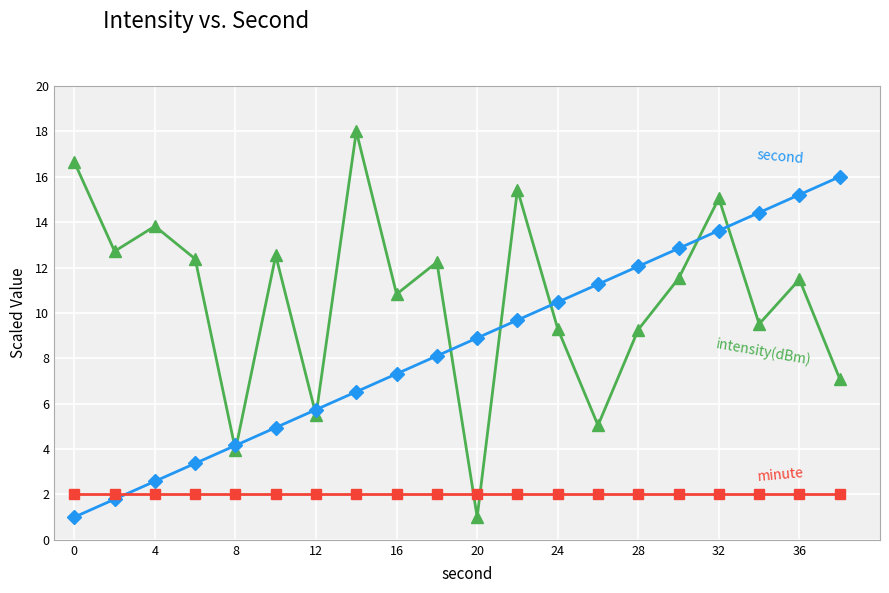

What is the greatest value displayed?

18.0